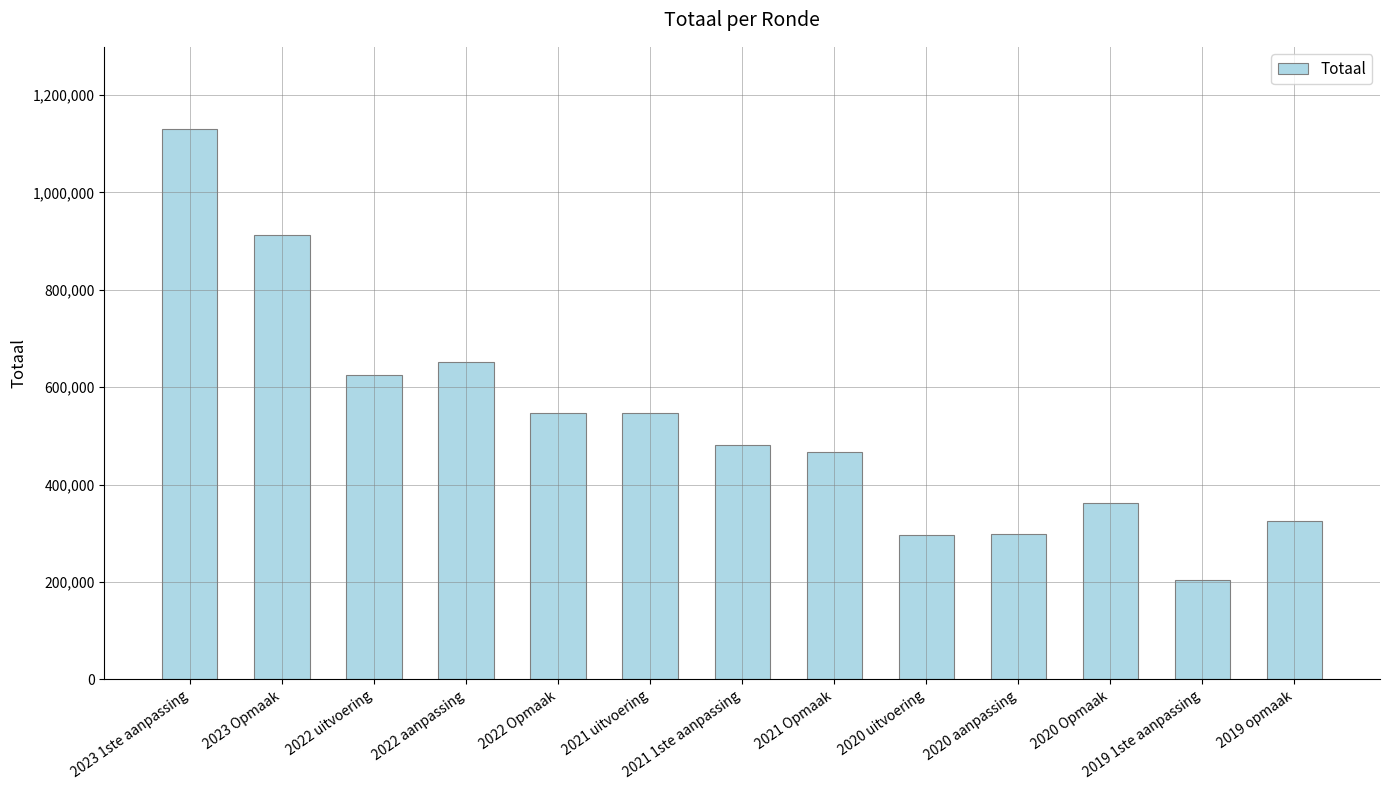

The chart shows a value of 327621 at 2023 Opmaak. True or false?

False